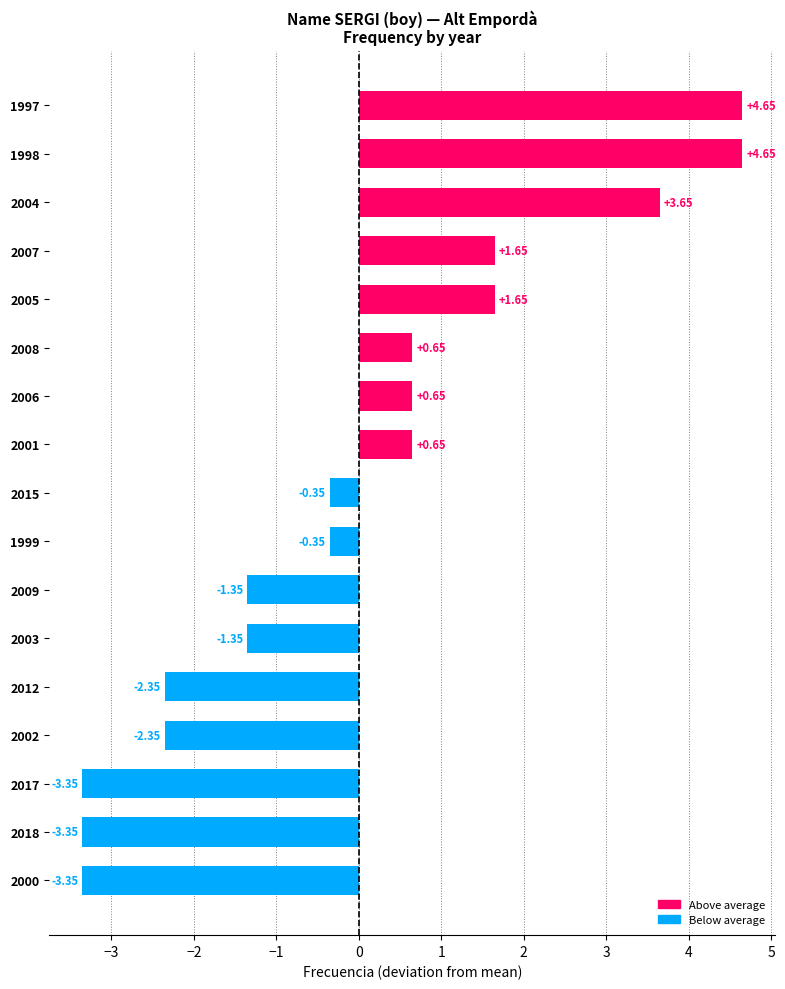

What is the difference between the maximum and minimum values?

8.0